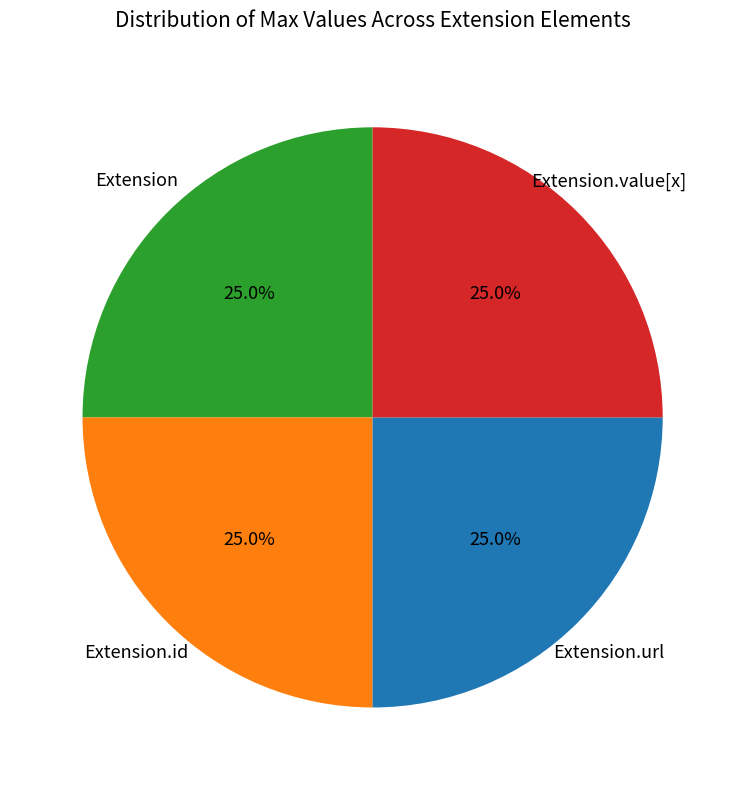

Does any single category account for the majority?

No